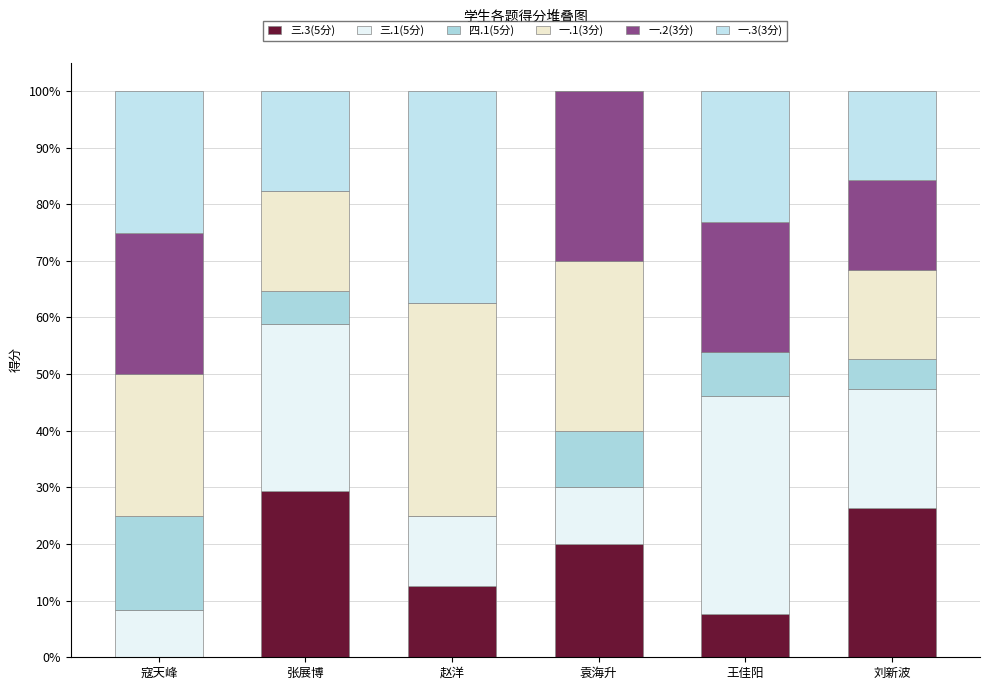

Does the chart contain stacked bars?

Yes